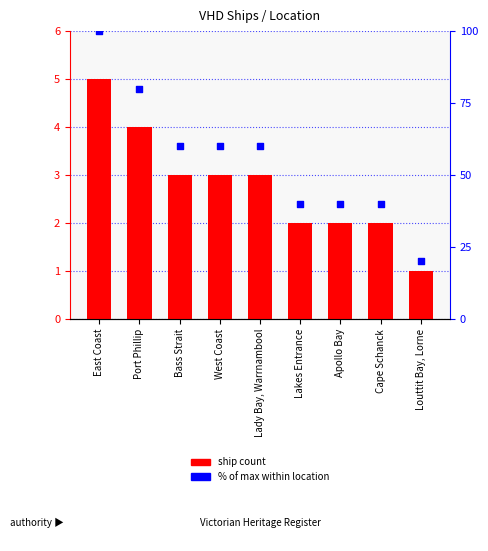

At which category is the sum across all series the highest?

East Coast